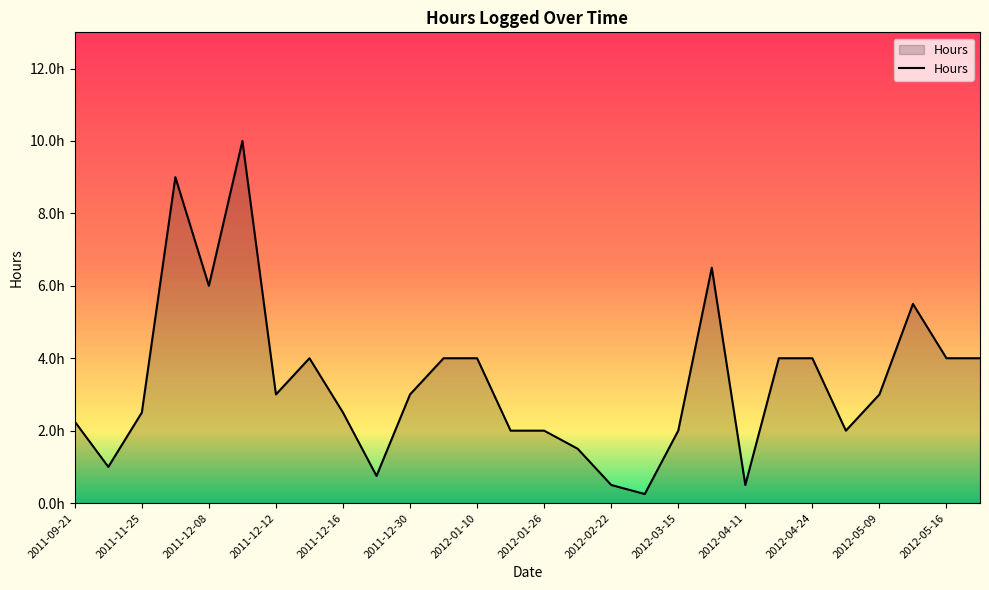

What is the label of the 27th point from the right?

2011-11-29